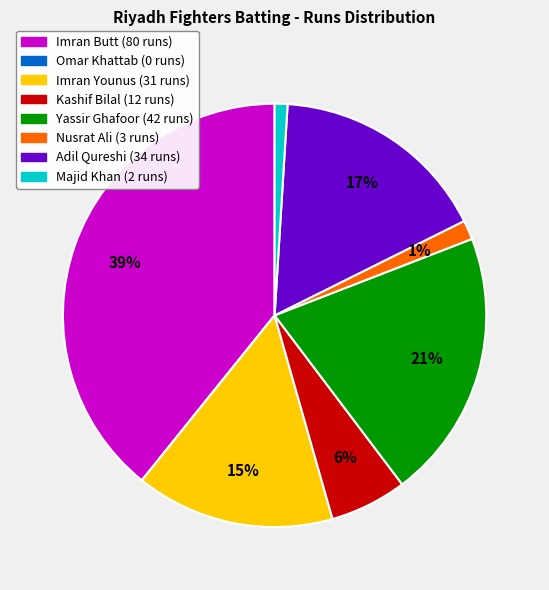

To the nearest percent, what portion does Adil Qureshi represent?

17%